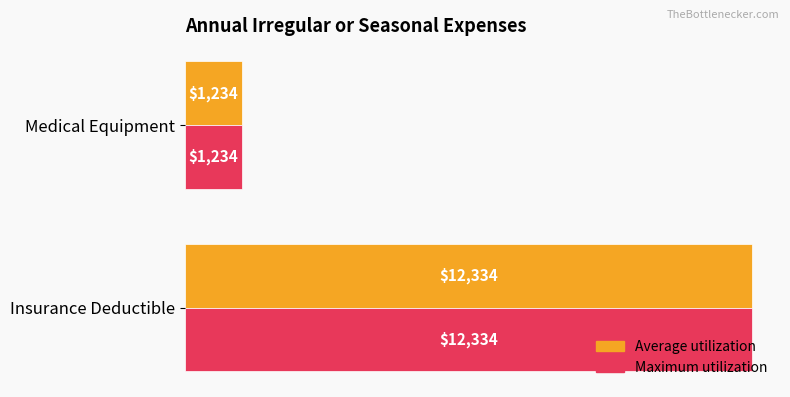

At which category is the sum across all series the highest?

Insurance Deductible